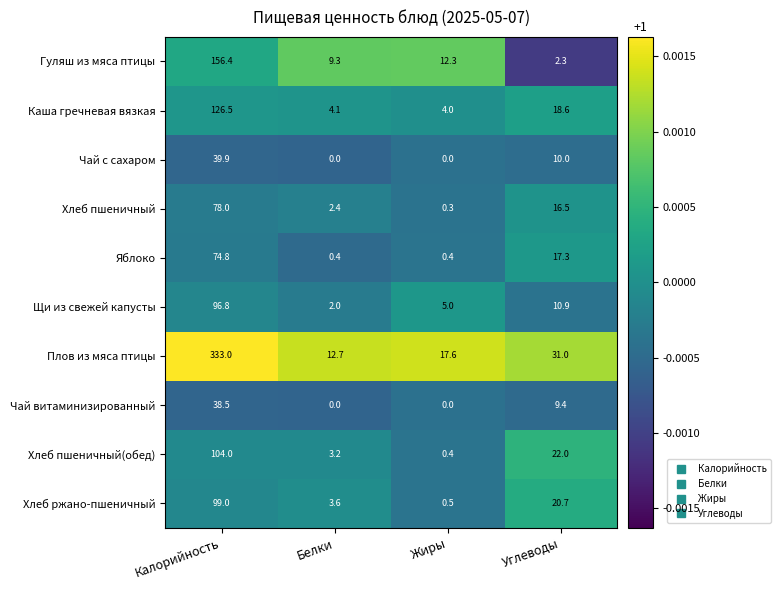

Is the value of Хлеб ржано-пшеничный at Калорийность greater than the value of Щи из свежей капусты at Белки?

Yes